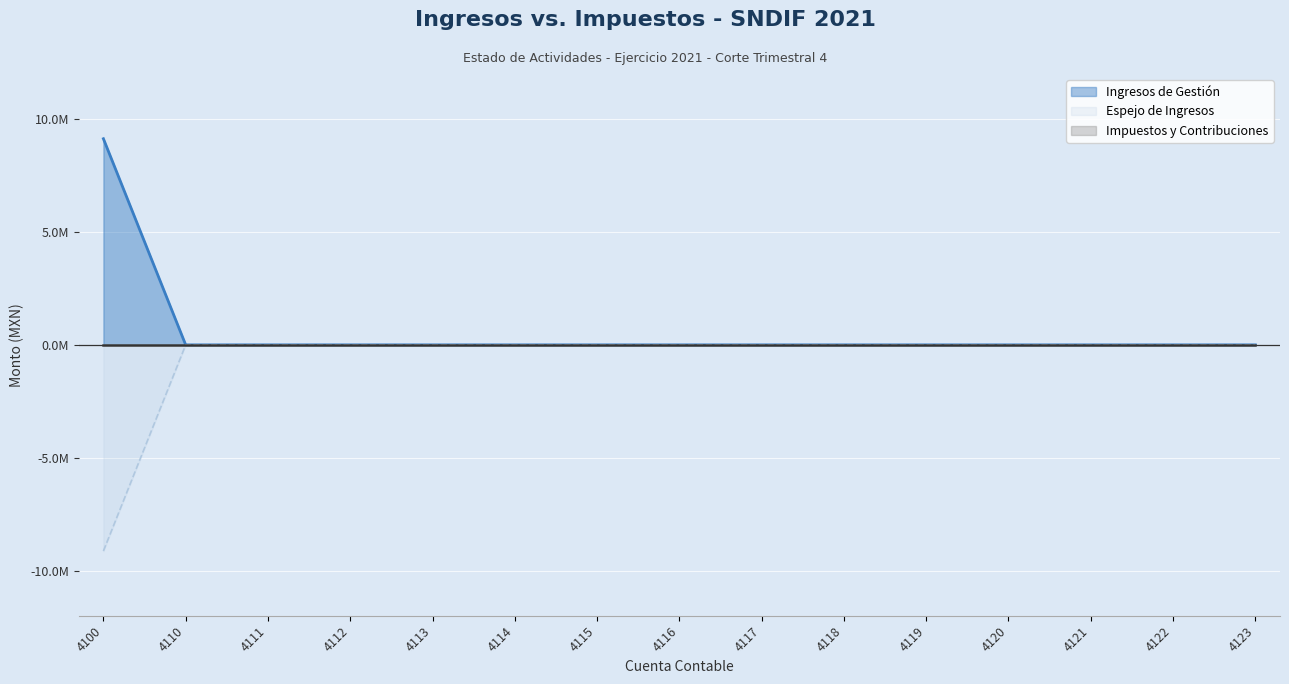

Reading left to right, list all the values displayed in this chart.

4100=9132207.0	4110=0.0	4111=0.0	4112=0.0	4113=0.0	4114=0.0	4115=0.0	4116=0.0	4117=0.0	4118=0.0	4119=0.0	4120=0.0	4121=0.0	4122=0.0	4123=0.0